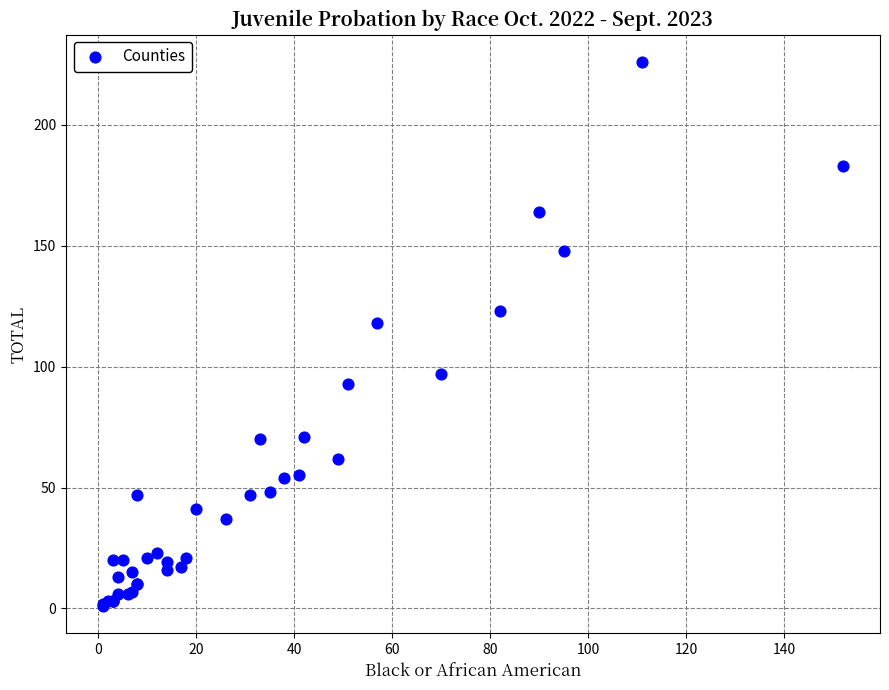

What Y value in the scatter plot is closest to 113?

118